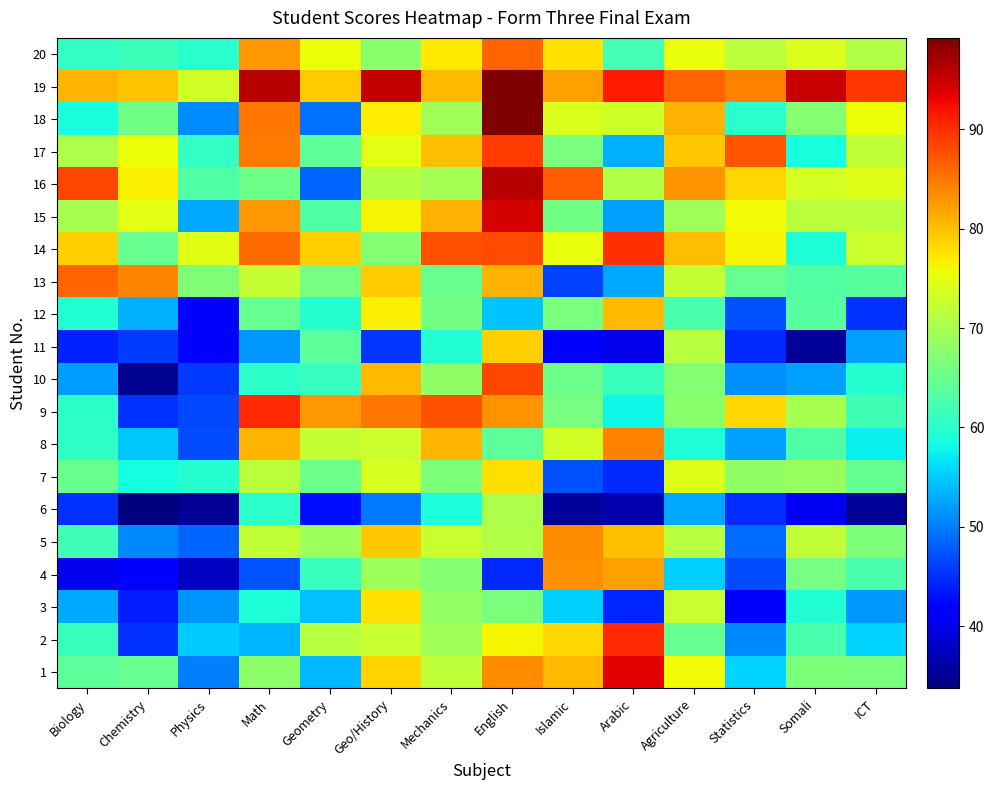

How many data points does each series have?

14